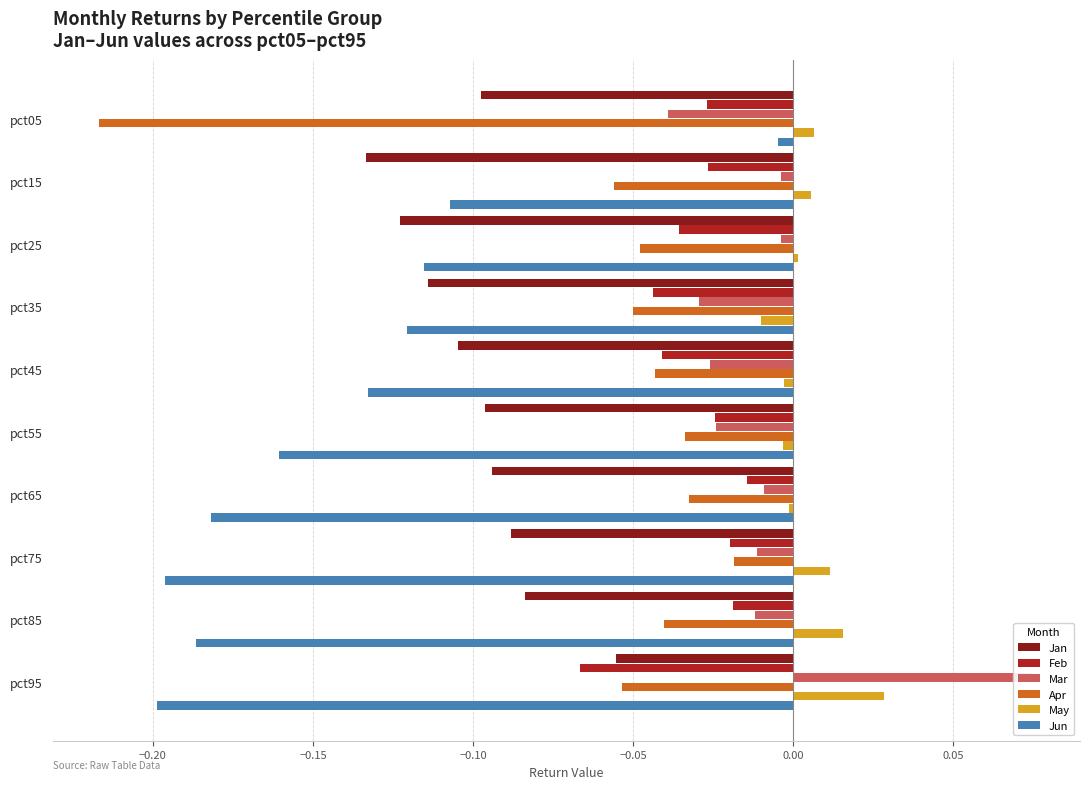

What is the value of the Jun bar at the 2nd from the left?

-0.1